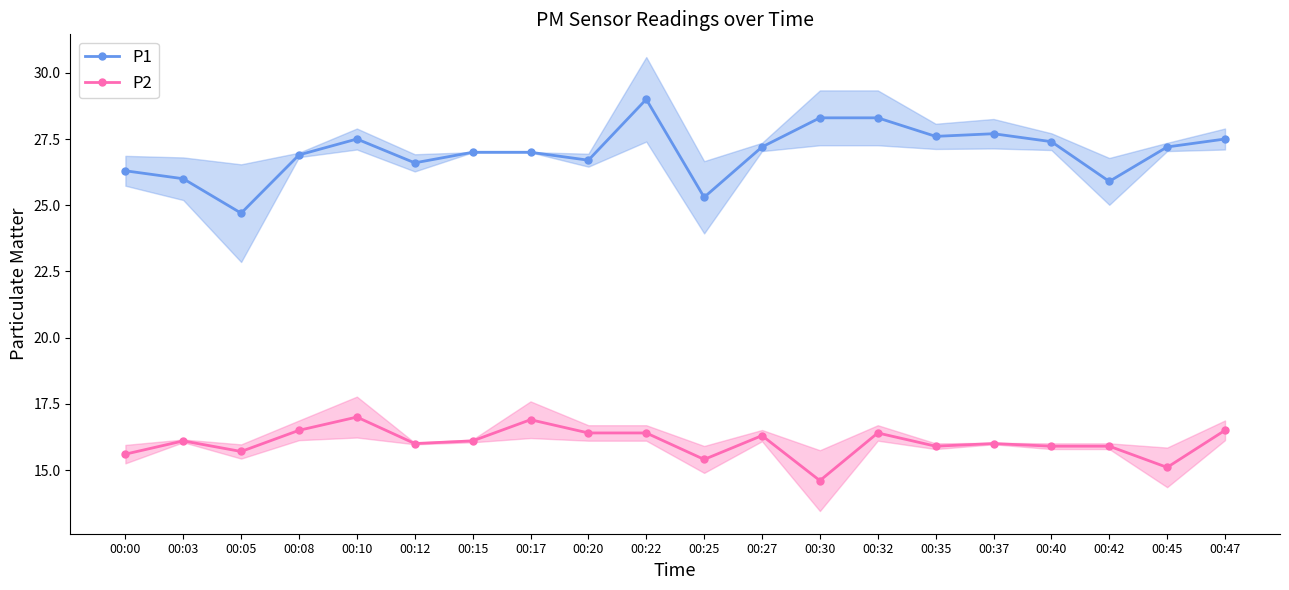

List the series in order of their peak value, lowest first.

P2, P1